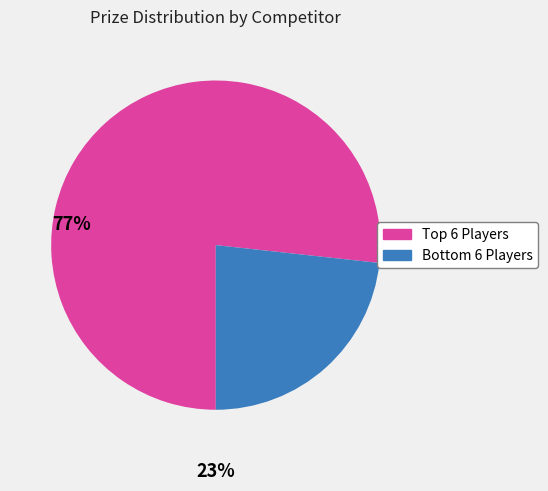

Which category accounts for the majority?

Top 6 Players